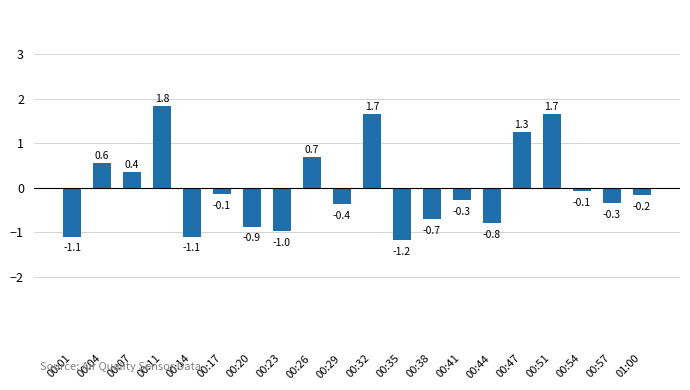

Between 01:00 and 00:14, which is larger?

01:00